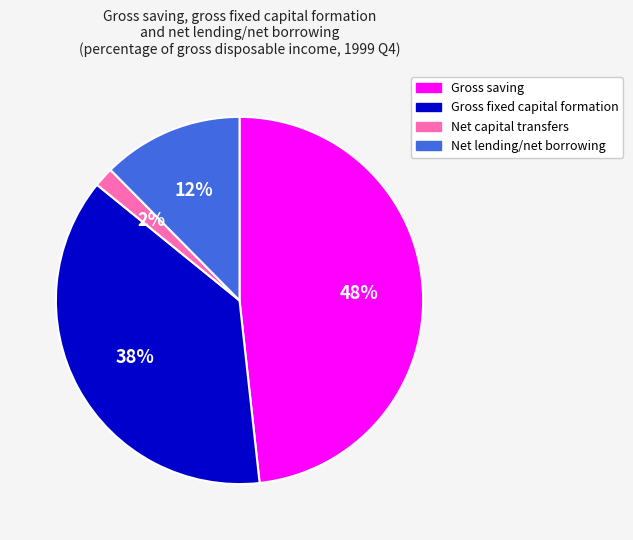

To the nearest percent, what is the average slice percentage?

25%